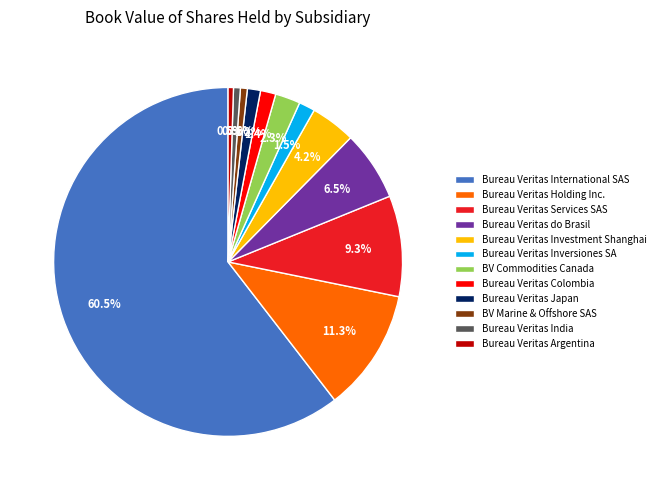

Which slice is the largest?

Bureau Veritas International SAS